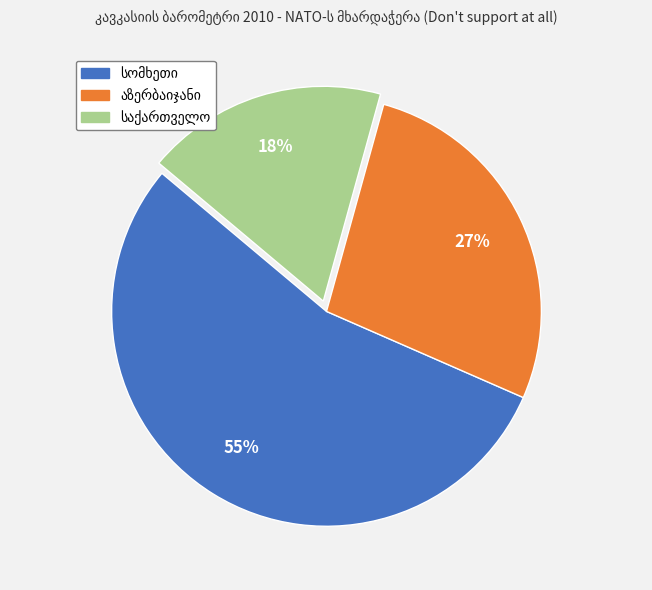

Is there a majority slice in this chart?

Yes